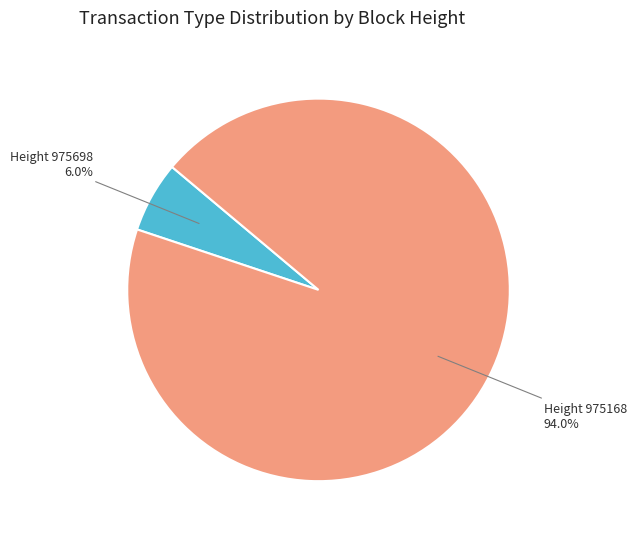

Which slice is the smallest?

Height 975698